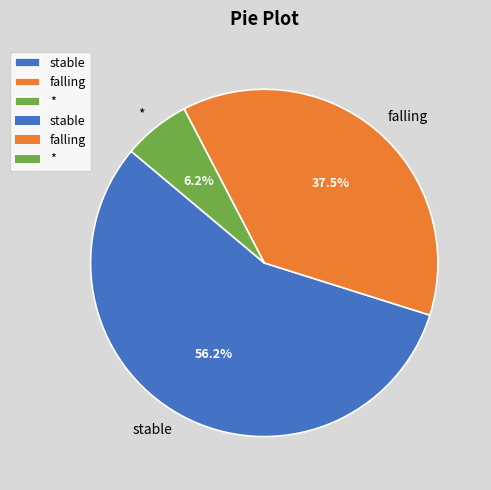

Which category has the biggest portion of the pie?

stable